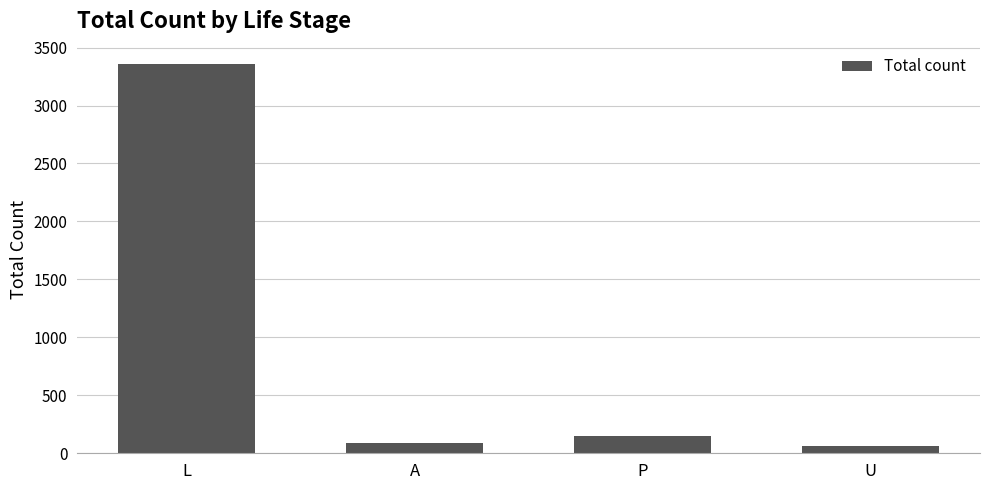

What is the sum of the values at U and P?

210.6